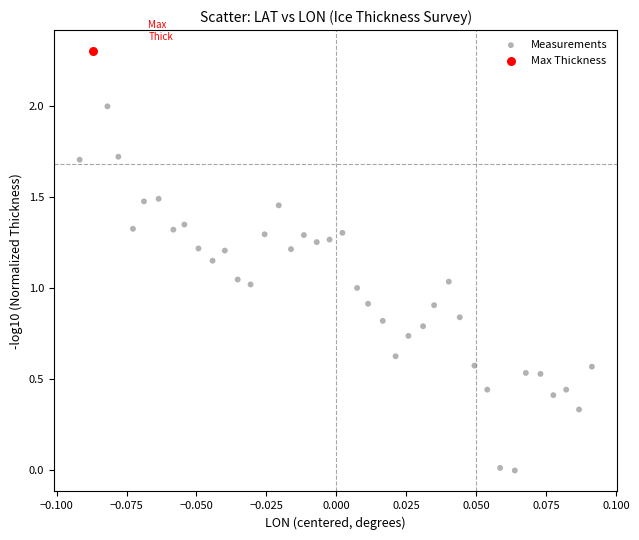

What are all the series names shown in the legend?

Measurements, Max Thickness